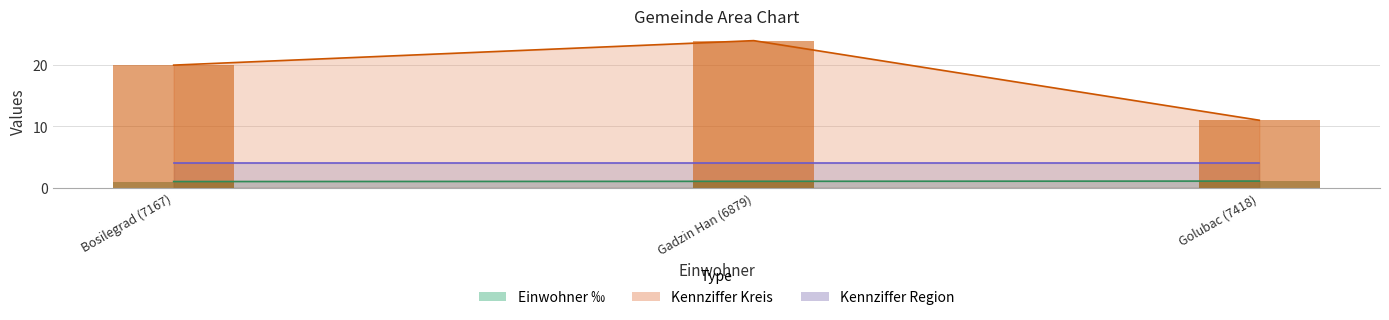

What is the sum of the Einwohner ‰ values at Golubac (7418) and Gadzin Han (6879)?

2.0